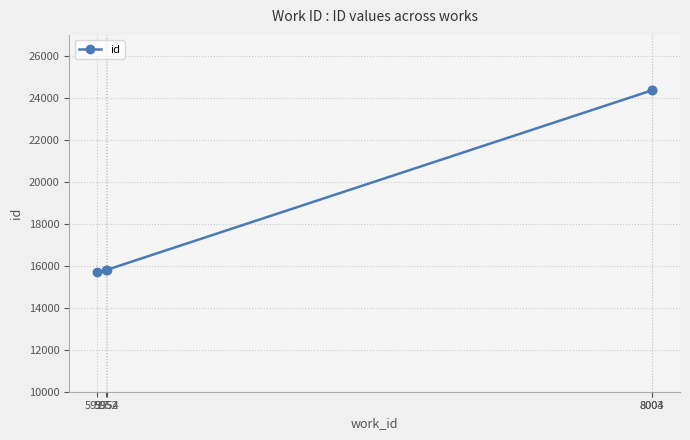

What is the smallest value displayed?

15687